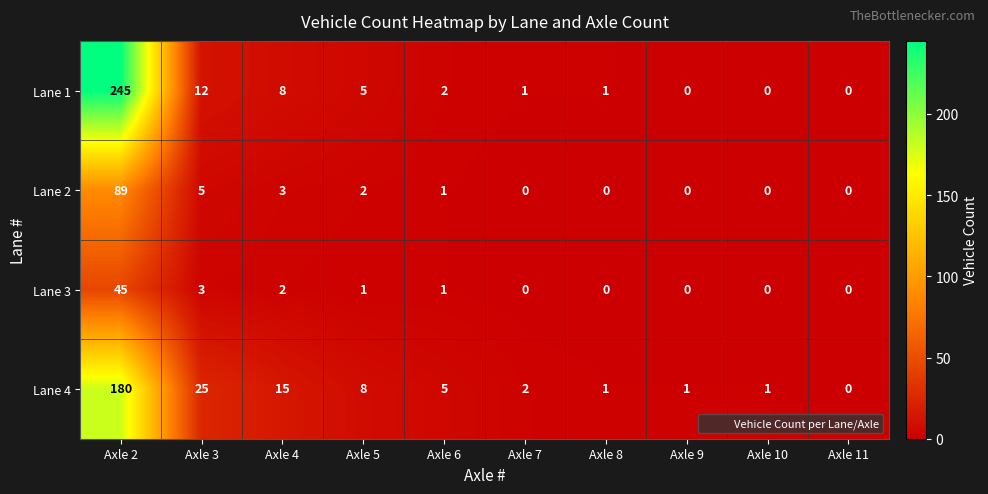

What is the total value across all series at Axle 5?

16